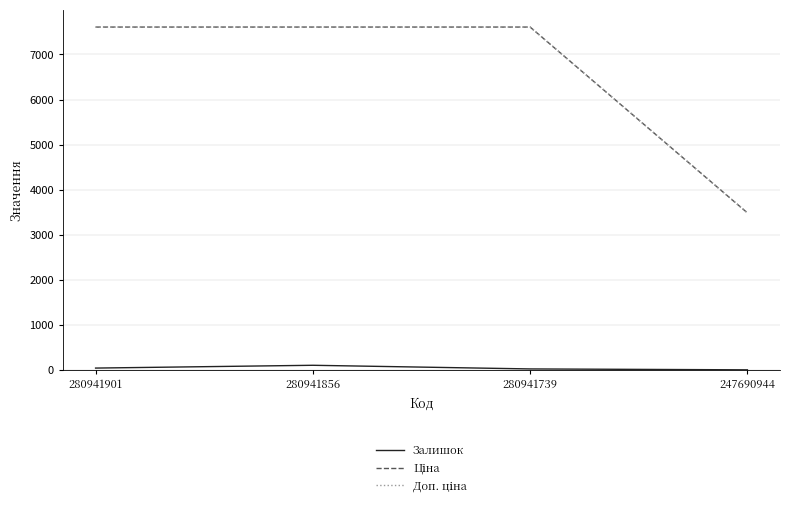

Rank the series at 280941856 from highest to lowest value.

Ціна, Доп. ціна, Залишок